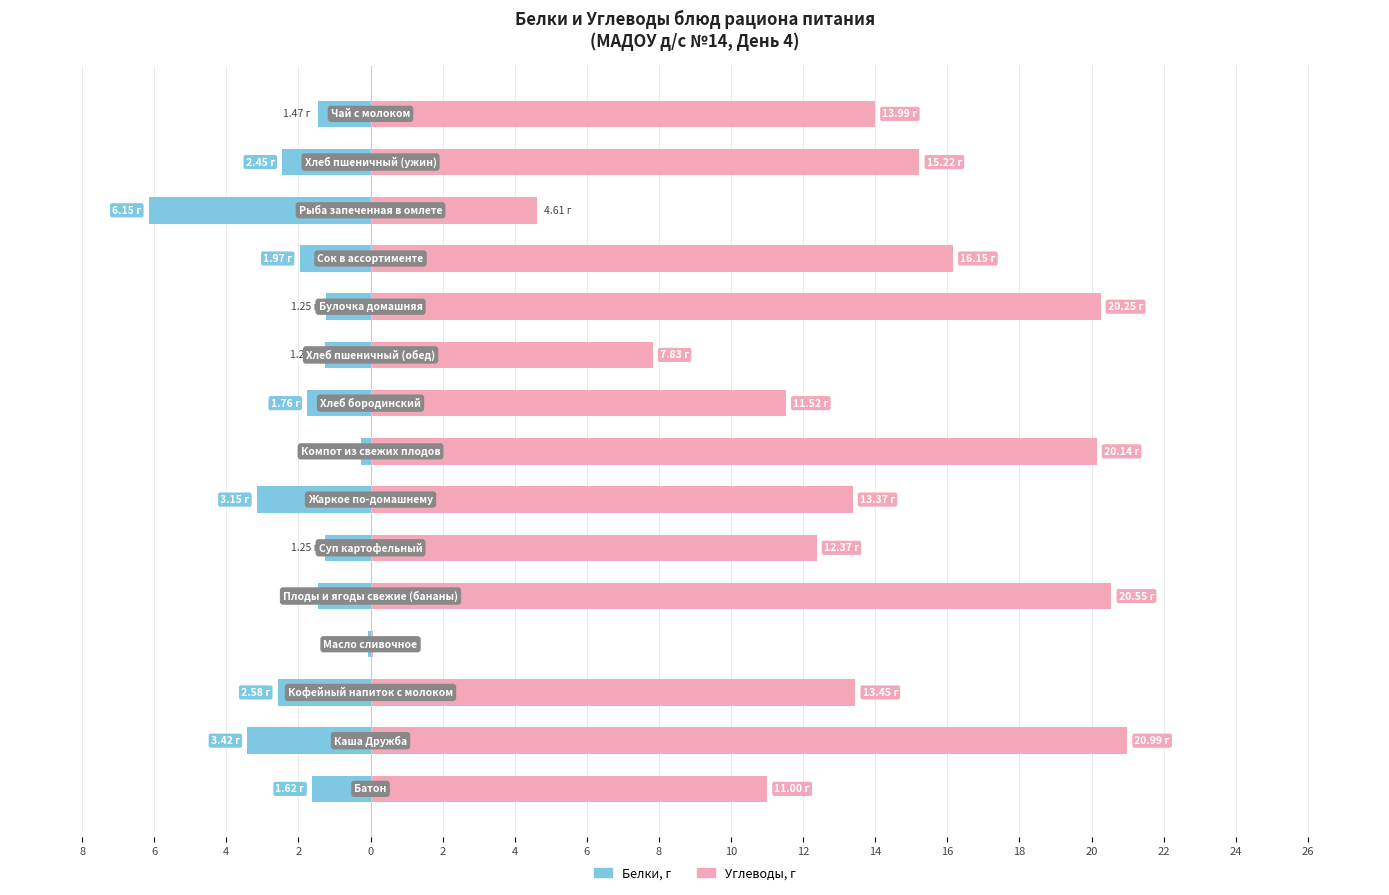

Reading left to right, extract all data points from this chart.

Белки: -1.6	-3.4	-2.6	-0.1	-1.5	-1.3	-3.2	-0.3	-1.8	-1.3	-1.2	-2.0	-6.2	-2.5	-1.5
Углеводы: 11.0	21.0	13.4	0.1	20.6	12.4	13.4	20.1	11.5	7.8	20.2	16.2	4.6	15.2	14.0